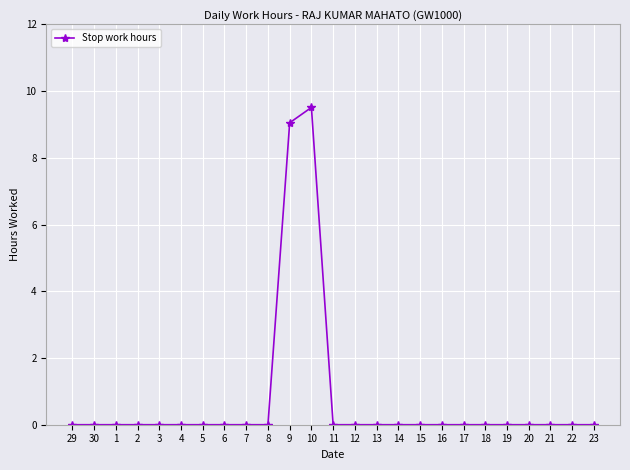

Is it true that the value at 10 is 9.5?

True